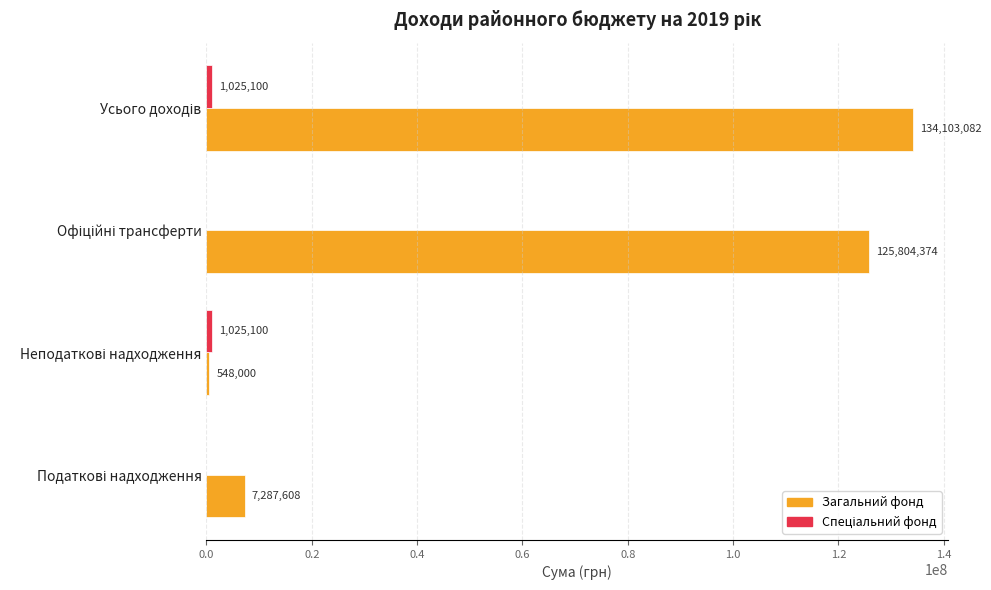

What is the maximum value shown in the chart?

134103081.5